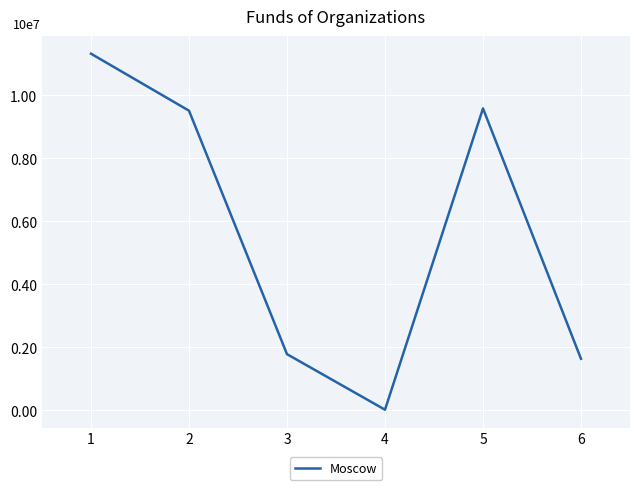

Where is the data nearest to the value 5671121?

2